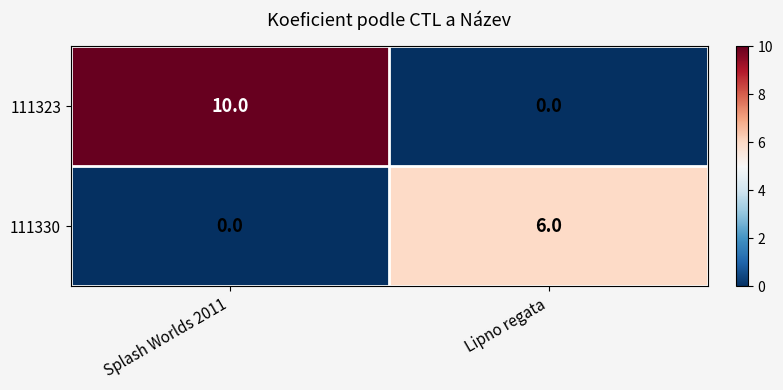

List the series in order of their overall mean, highest first.

111323, 111330